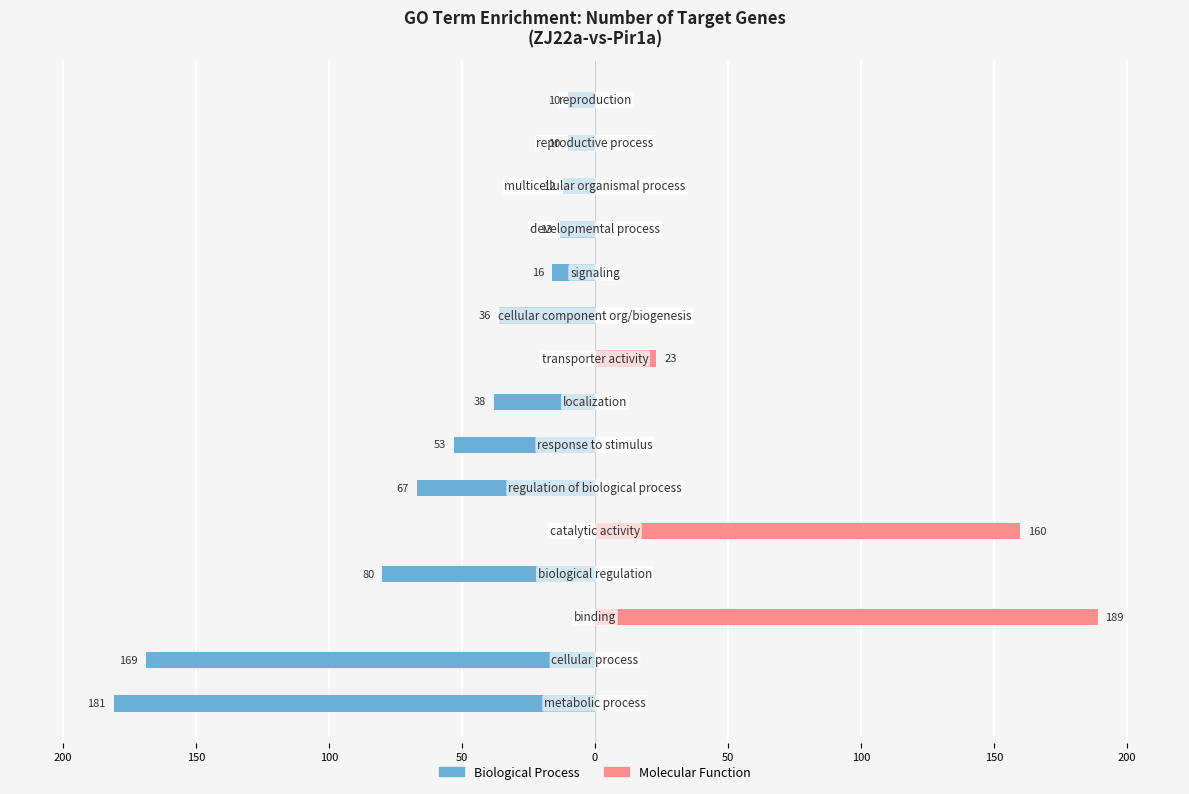

Count the number of categories in the chart.

15